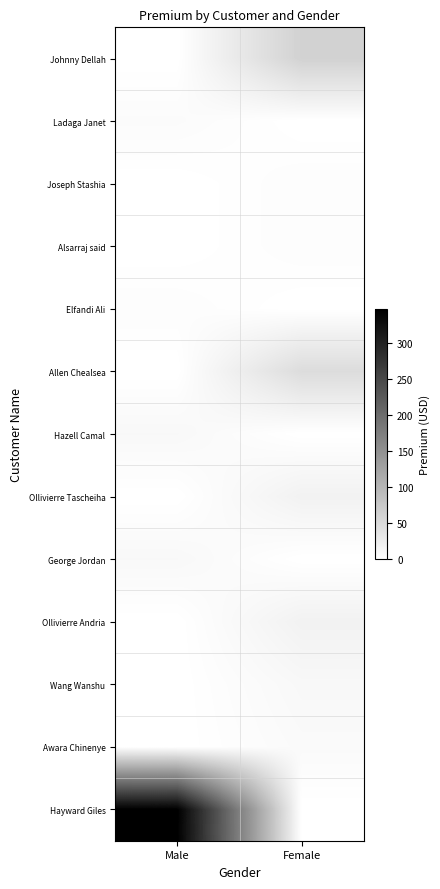

How many distinct data groups are displayed?

13